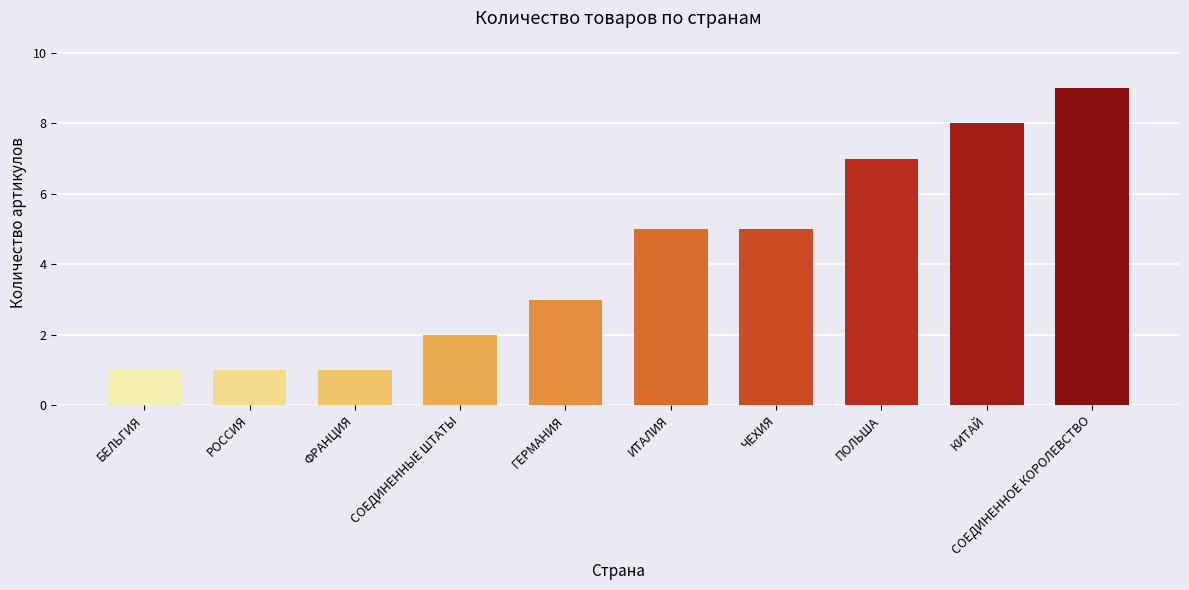

What is the smallest value displayed?

1